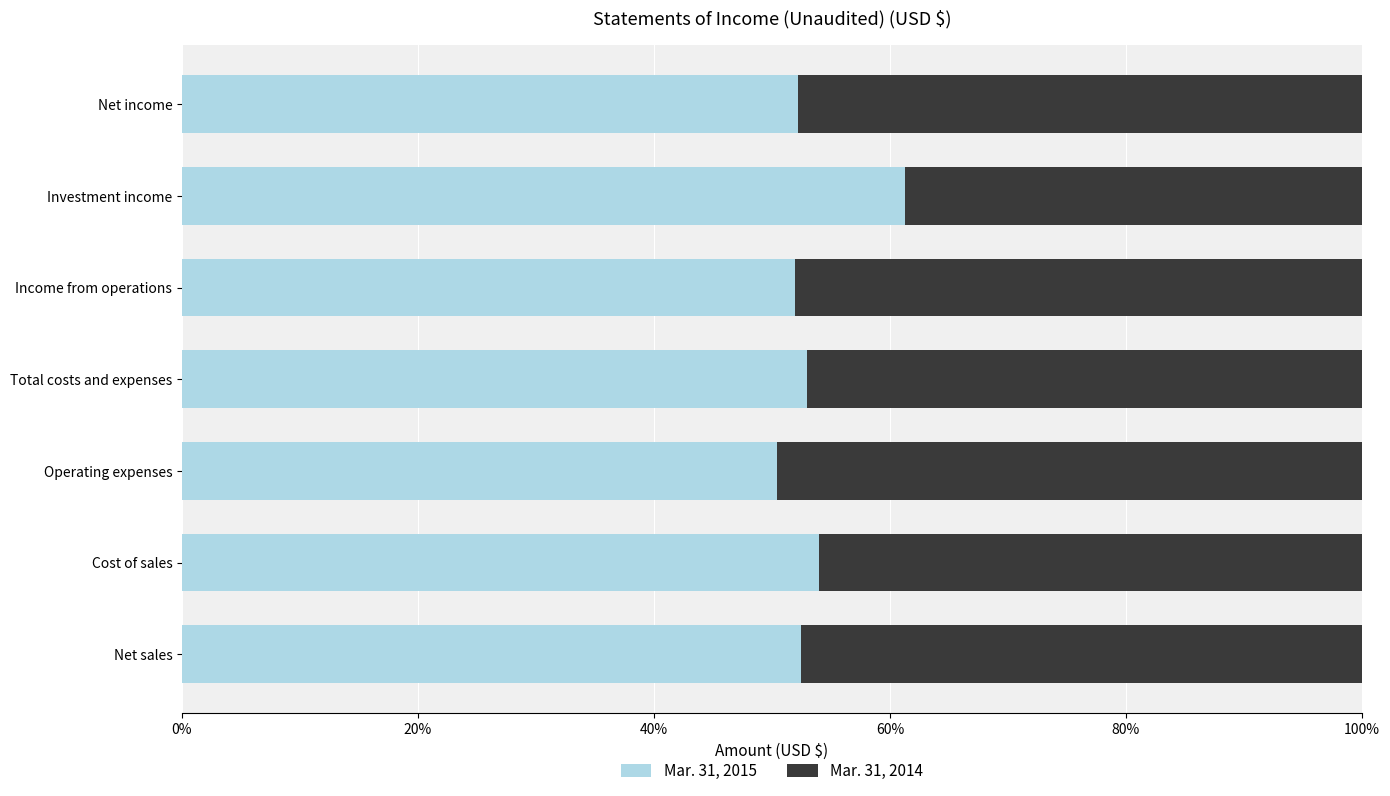

What is the difference between the second highest and minimum values in the Mar. 31, 2015 series?

3.5